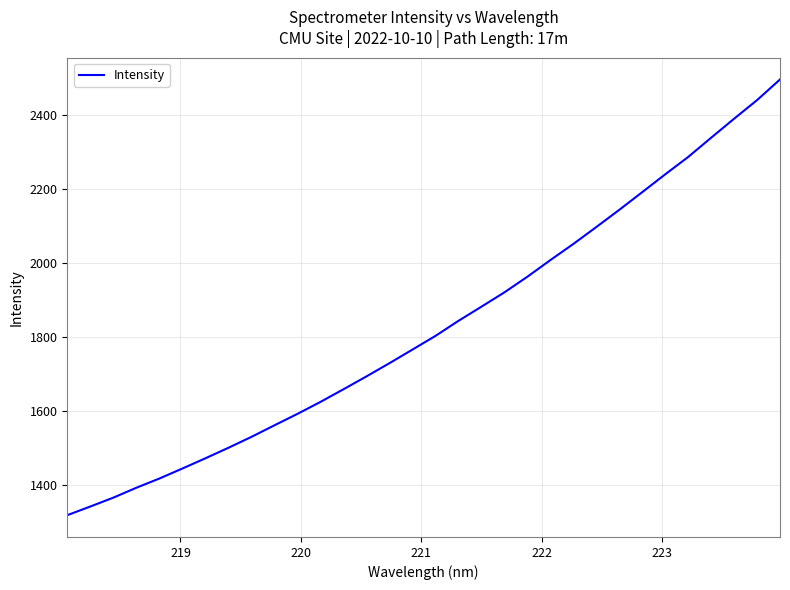

What is the maximum value shown in the chart?

2496.7